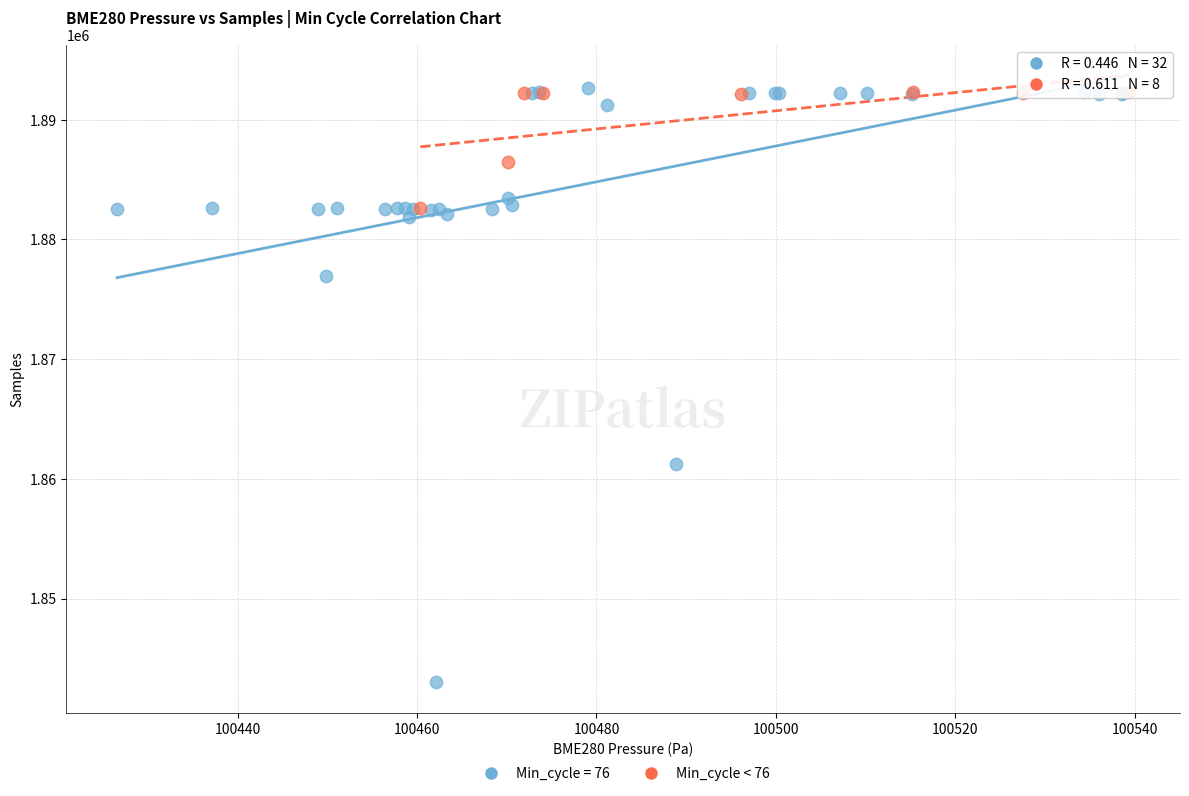

Which series contains the lowest Y value?

Min_cycle = 76